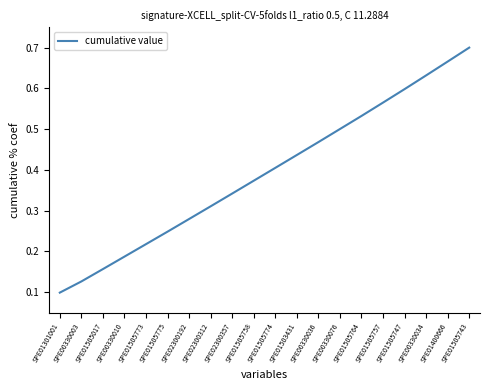

Is it true that the value at SPE00330036 is 0.8?

False